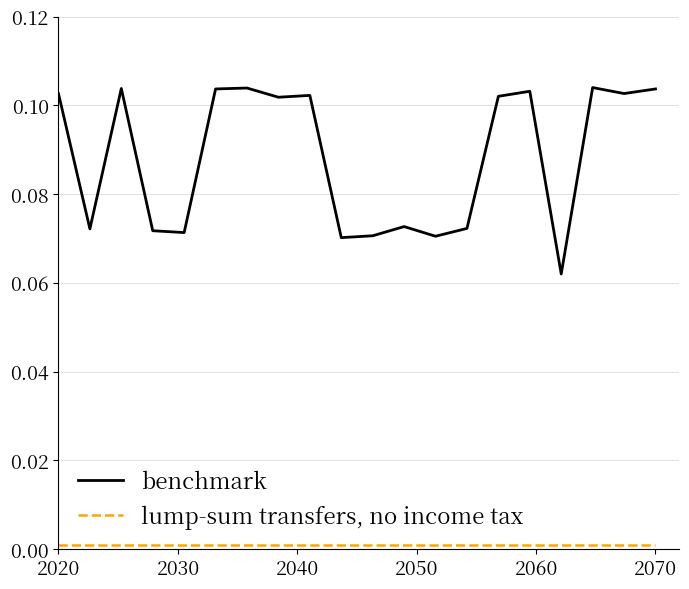

Which series has the largest total across all categories?

benchmark